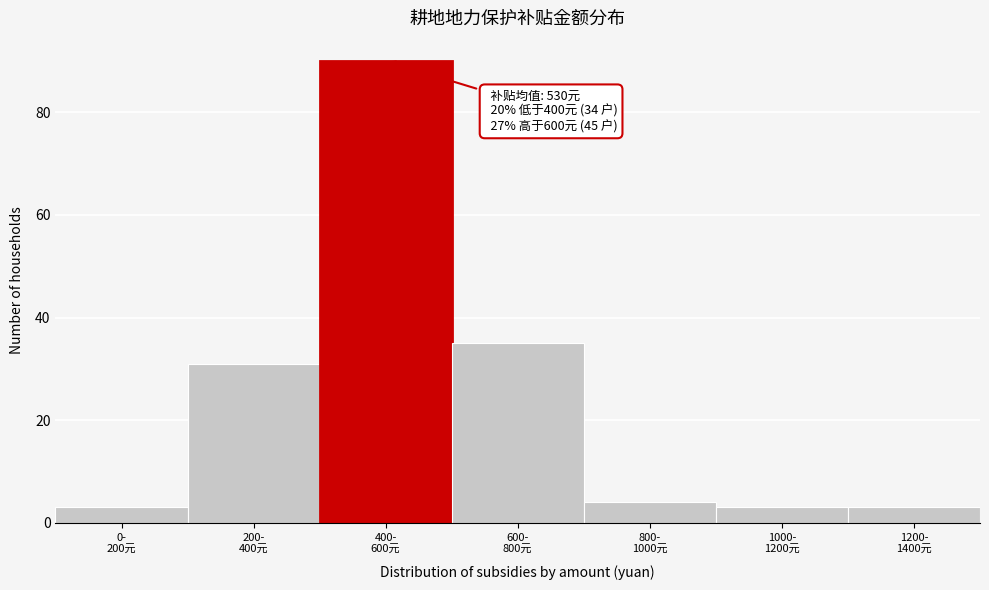

Reading left to right, extract all data points from this chart.

3	31	90	35	4	3	3